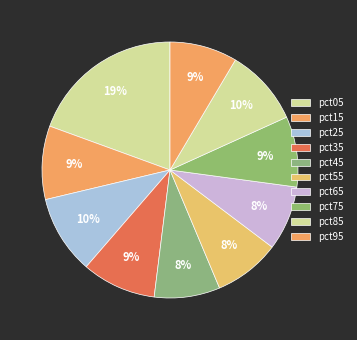

How many segments does this pie chart have?

10